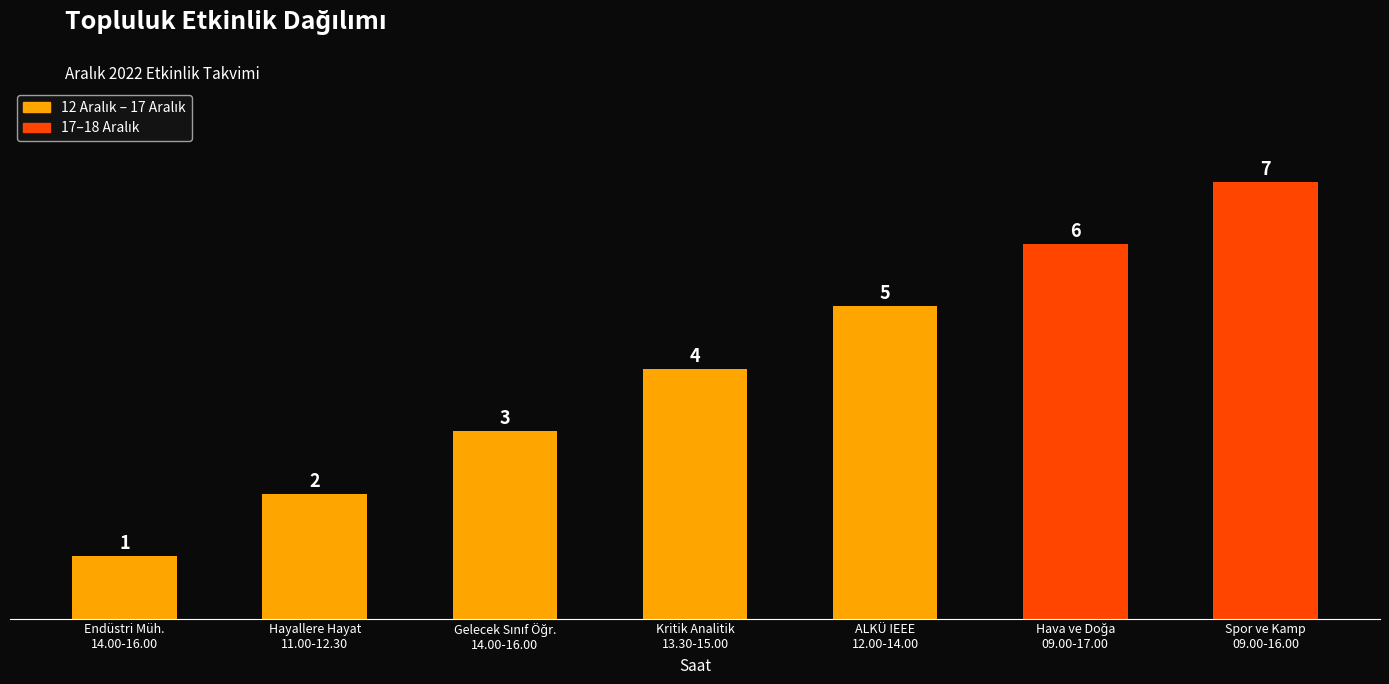

What is the value of the 1st bar from the left?

1